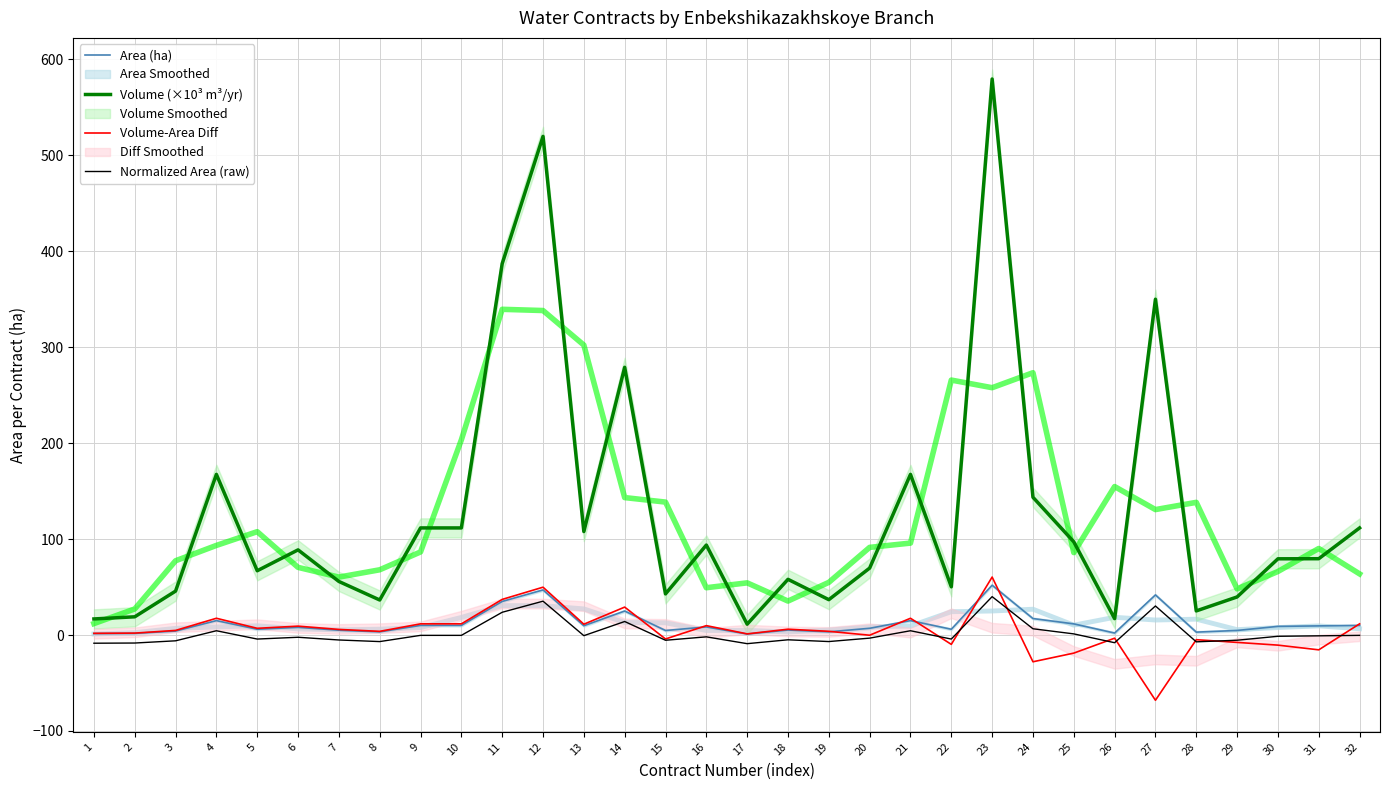

The value of Area (ha) at 31 is 9.5. True or false?

True